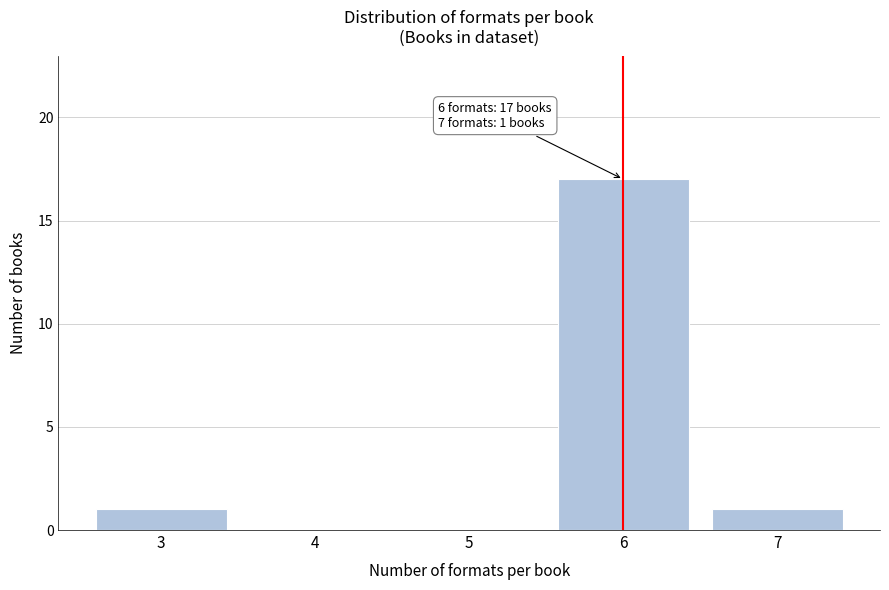

Reading left to right, list all the values displayed in this chart.

3=1	4=0	5=0	6=17	7=1